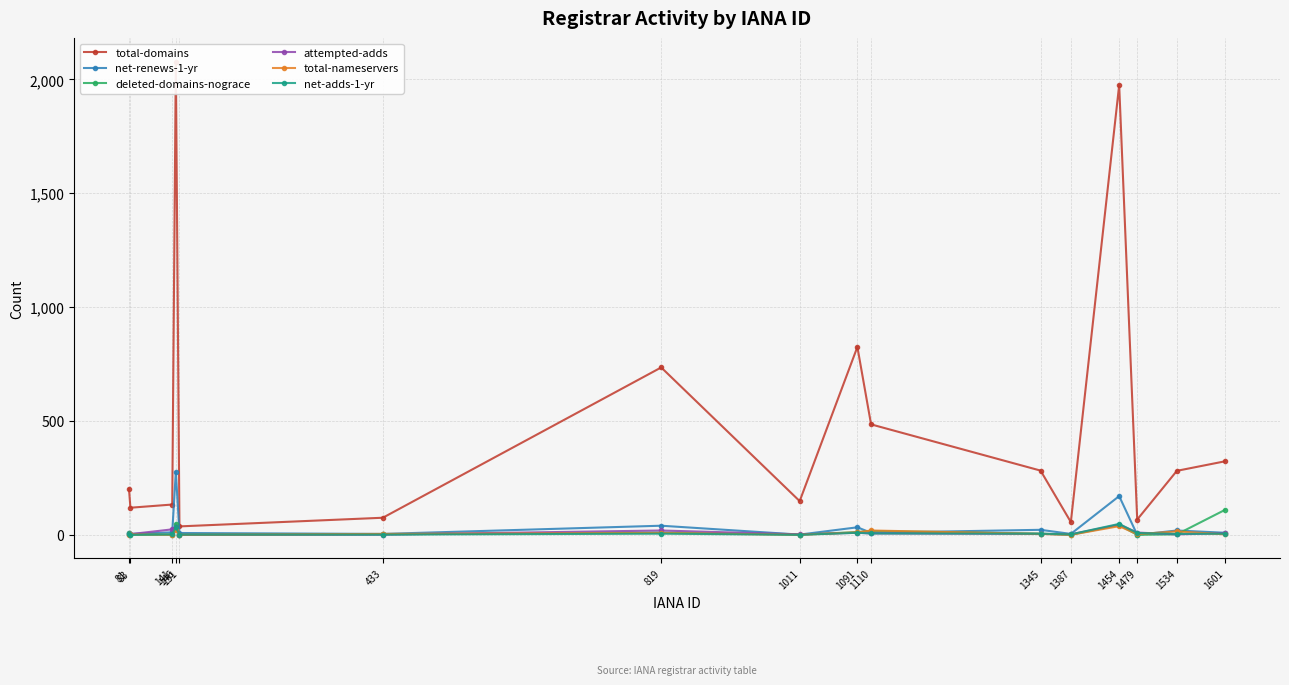

At which category is the sum across all series the highest?

146